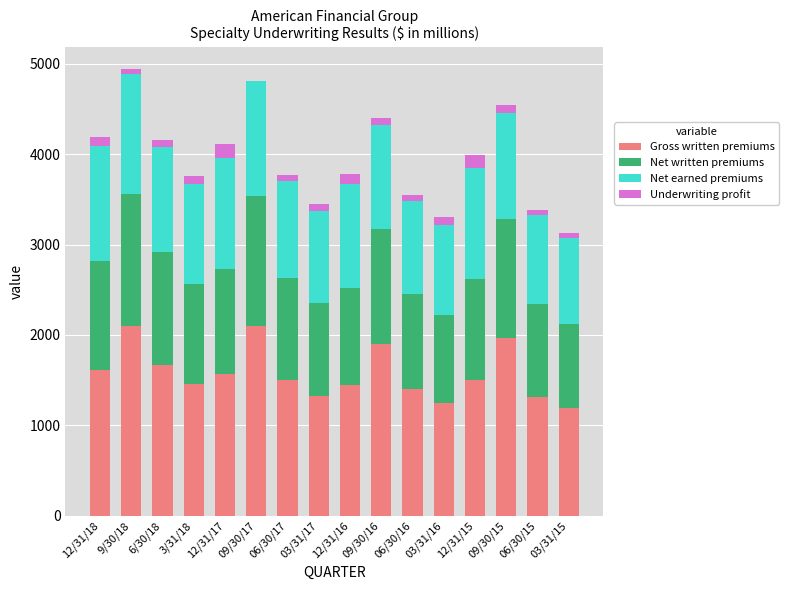

What is the highest value of the Gross written premiums series?

2104